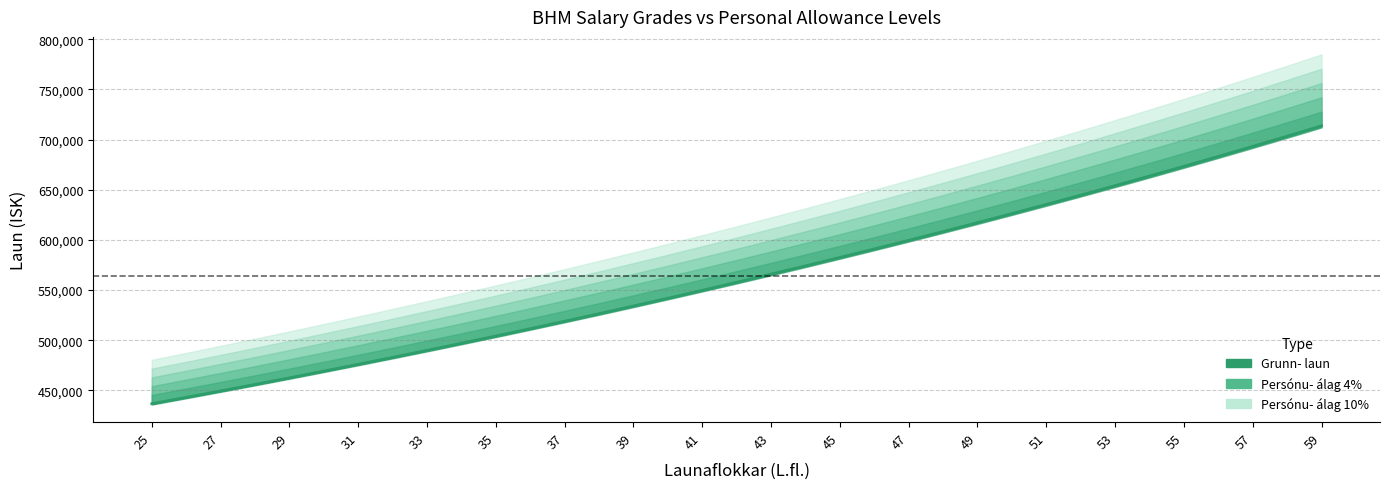

True or false: there are more than 2 points higher than both neighbors.

False